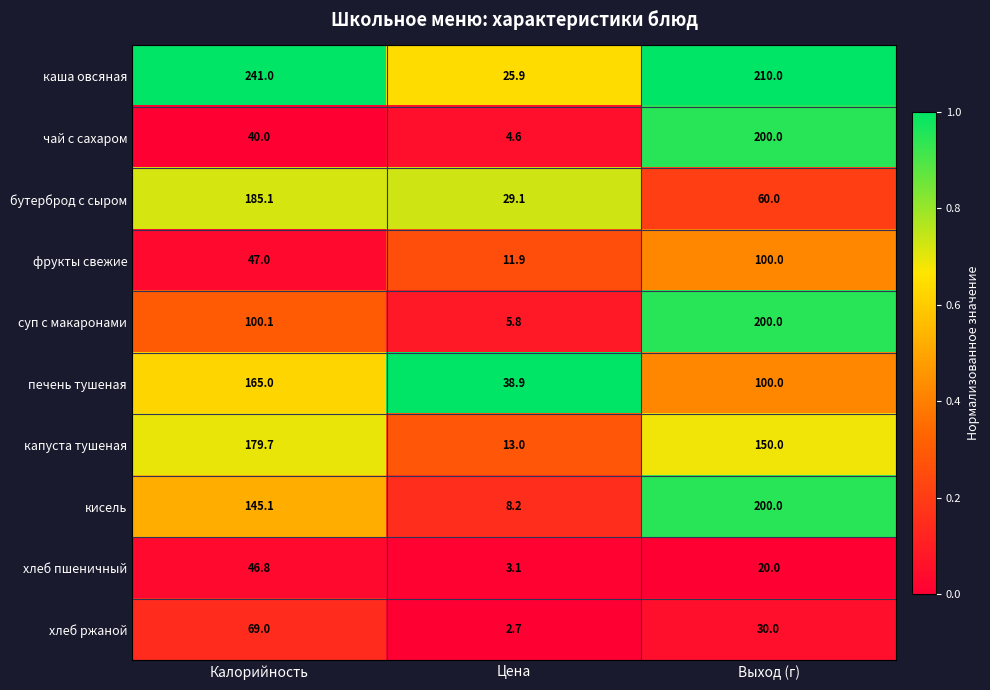

At which label does каша овсяная first exceed 210?

Калорийность